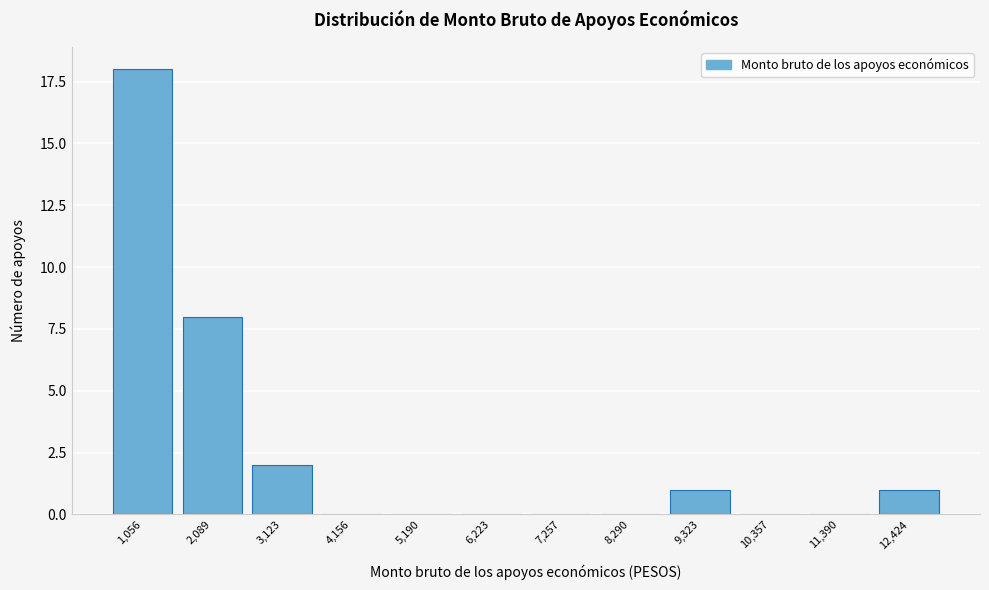

Reading left to right, extract all data points from this chart.

1,056=18	2,089=8	3,123=2	4,156=0	5,190=0	6,223=0	7,257=0	8,290=0	9,323=1	10,357=0	11,390=0	12,424=1